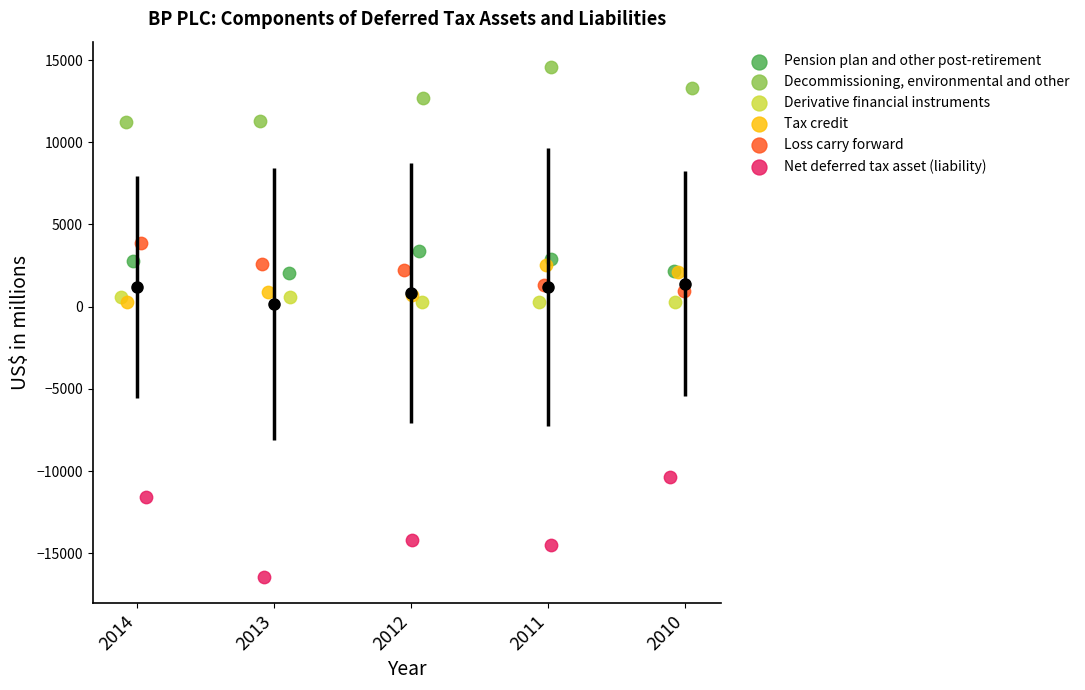

Which series contains the lowest Y value?

Net deferred tax asset (liability)